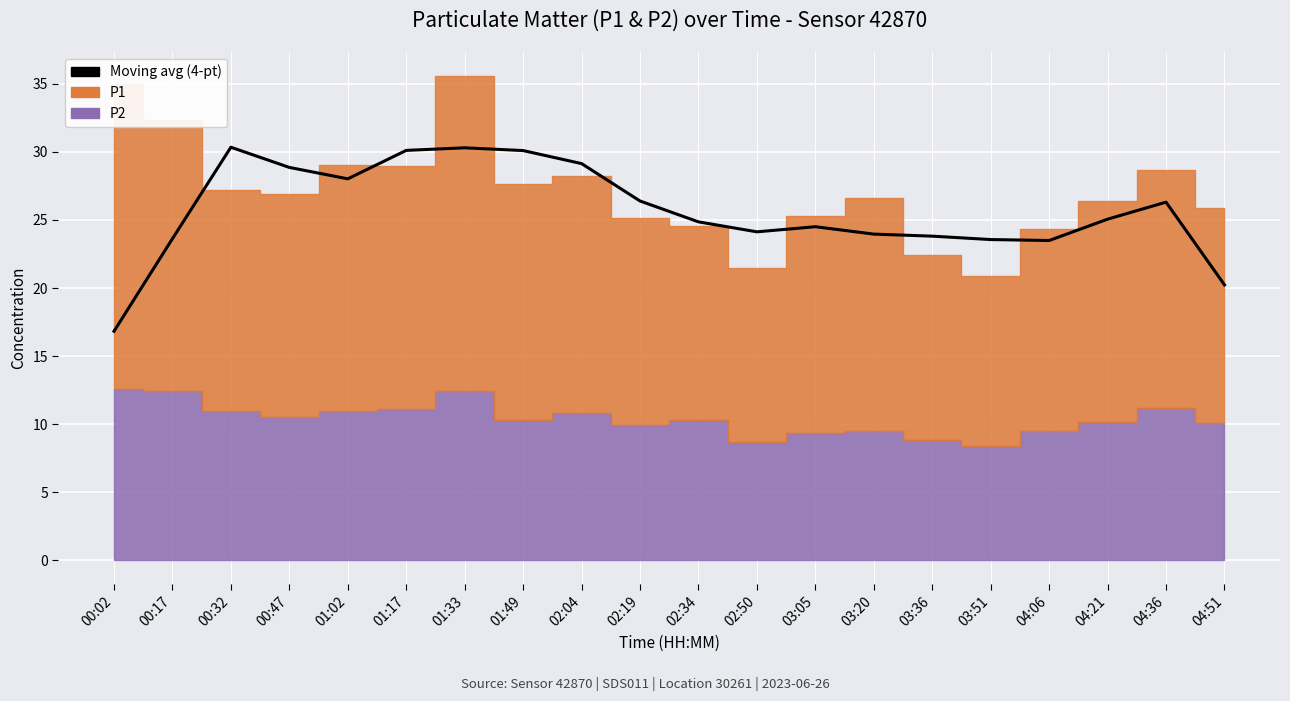

What position from the right is 00:32?

18